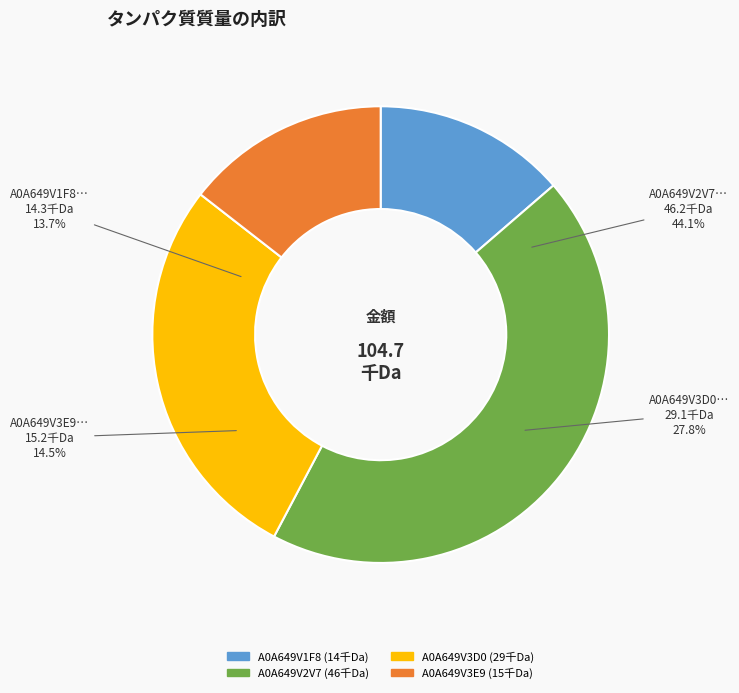

What is the largest slice in the pie chart?

A0A649V2V7